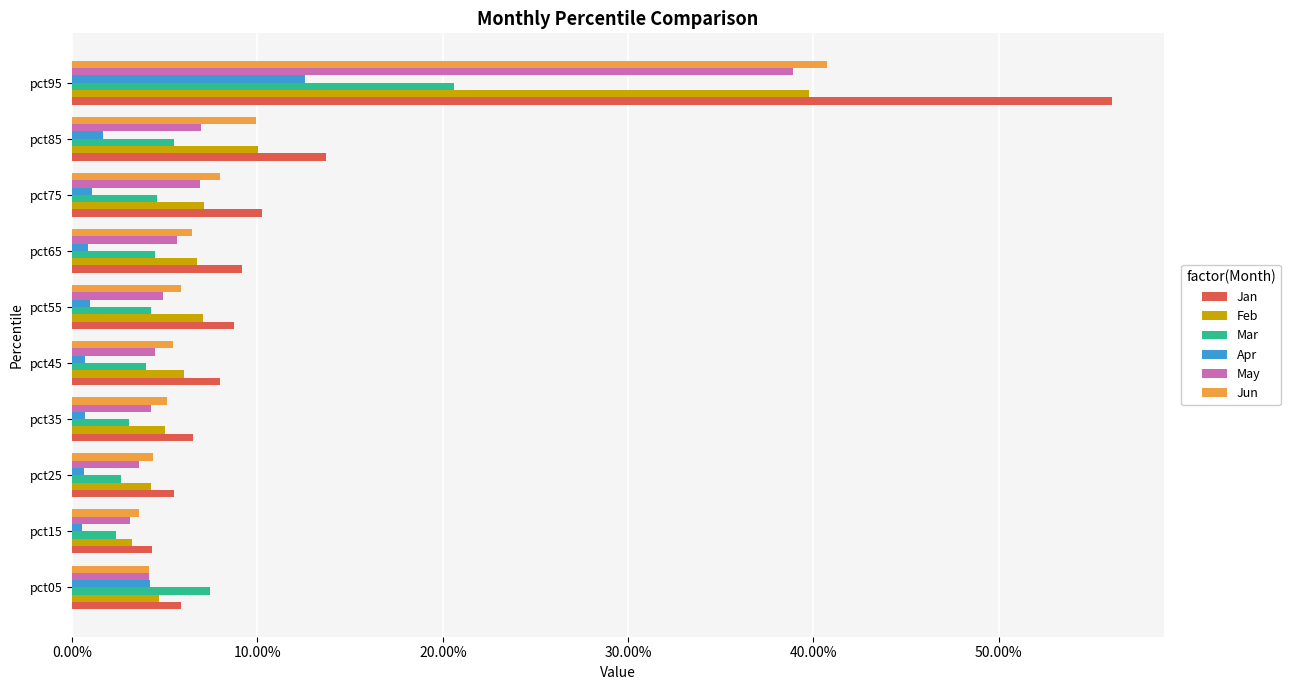

What is the value of the Apr bar at the 10th from the left?

0.1